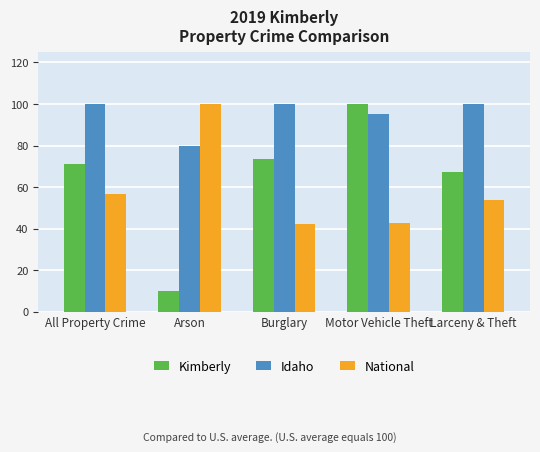

Which series has the largest total across all categories?

Idaho